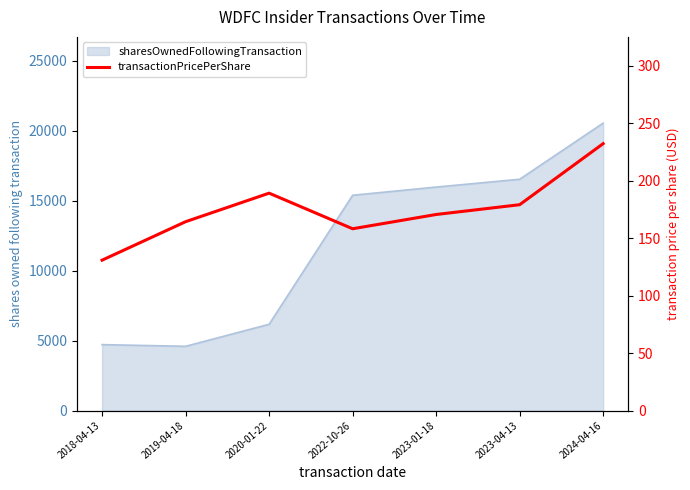

Reading left to right, extract all data points from this chart.

130.8	164.3	189.1	158.2	170.6	179.1	232.2